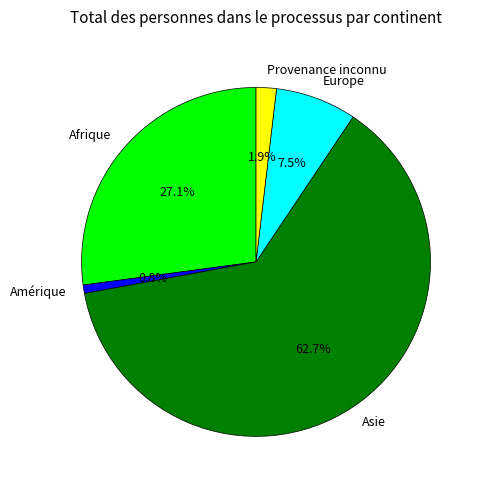

True or false: Europe accounts for 1% of the total.

False